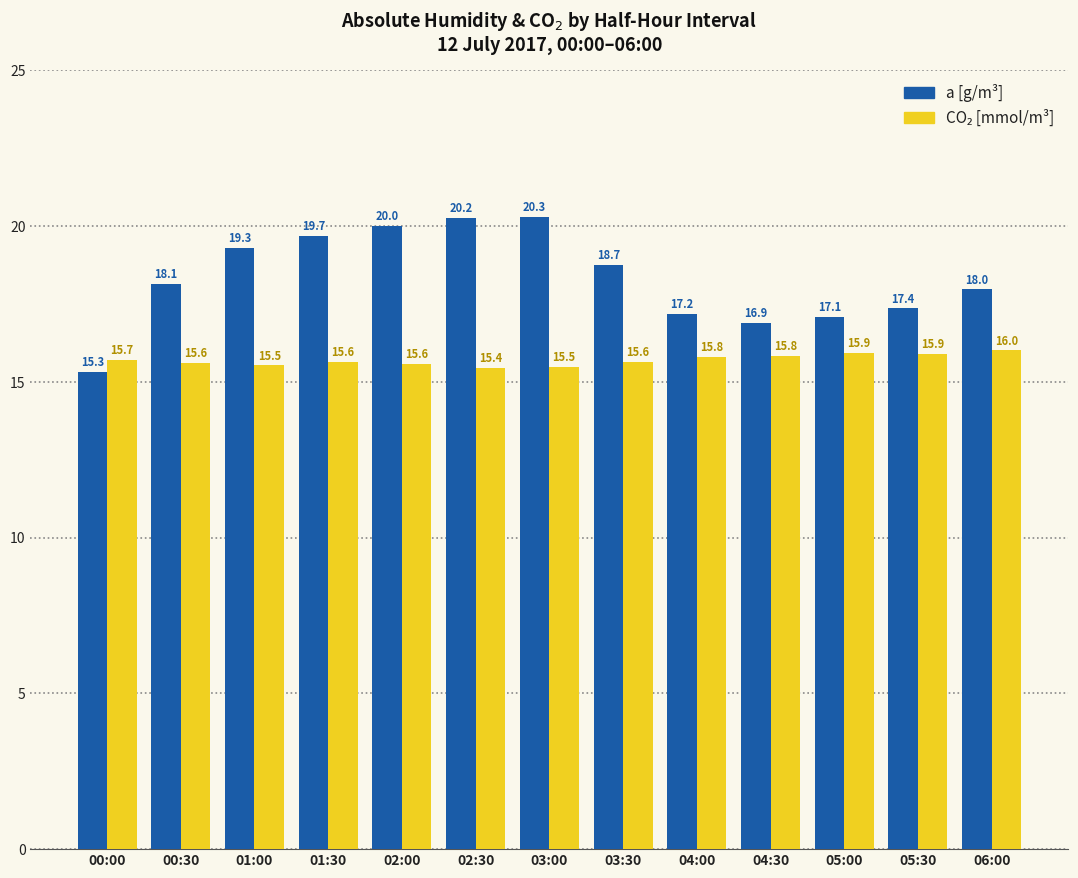

What is the total value across all series at 01:30?

35.3